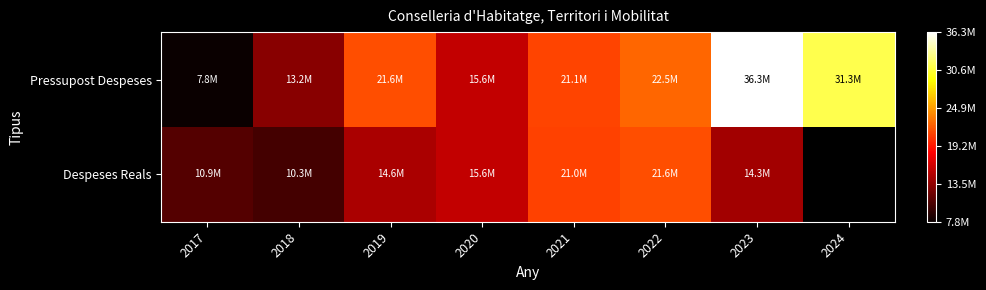

Is it true that Despeses Reals equals 4098084.0 at 2018?

False